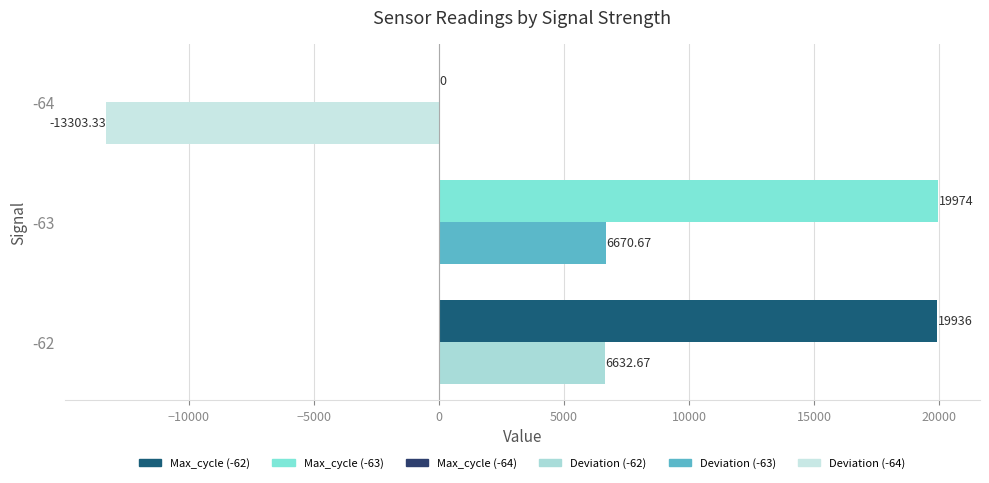

How many series are shown in this chart?

2